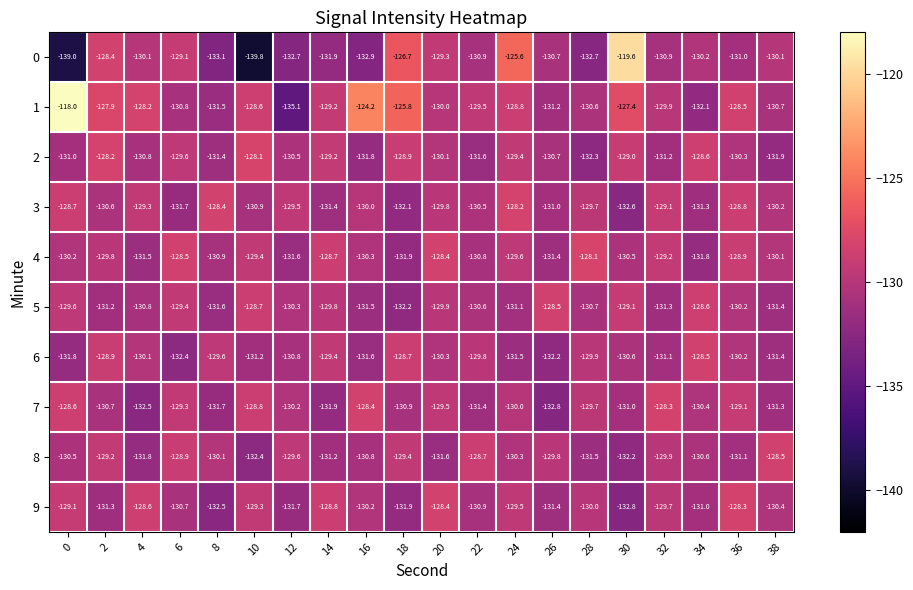

At which category is the sum across all series the highest?

24